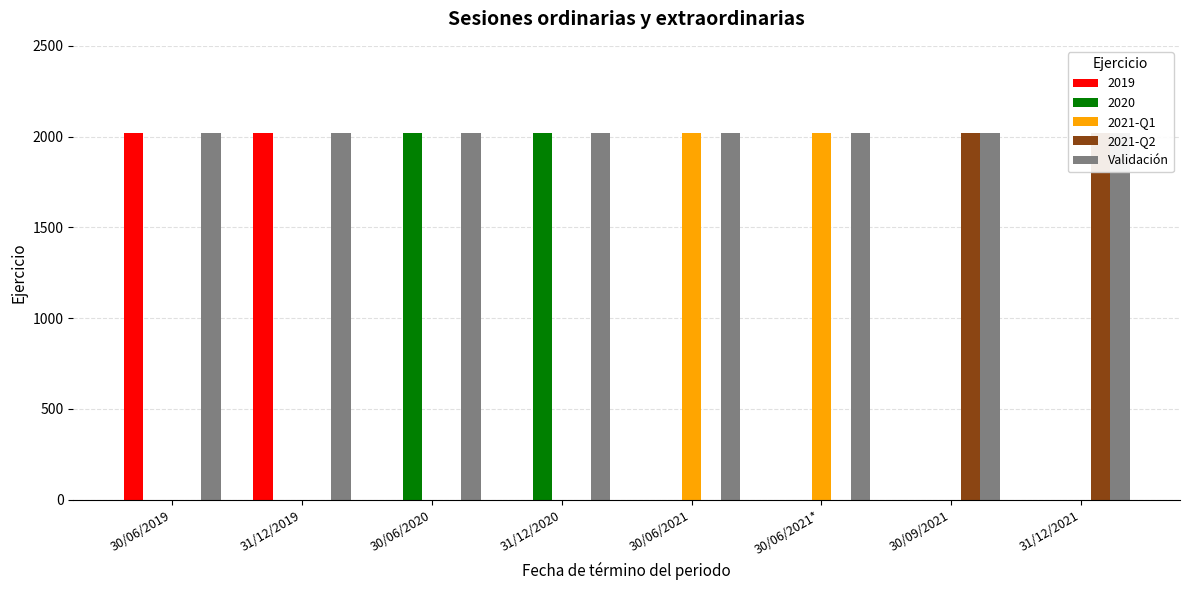

Does the chart contain stacked bars?

No